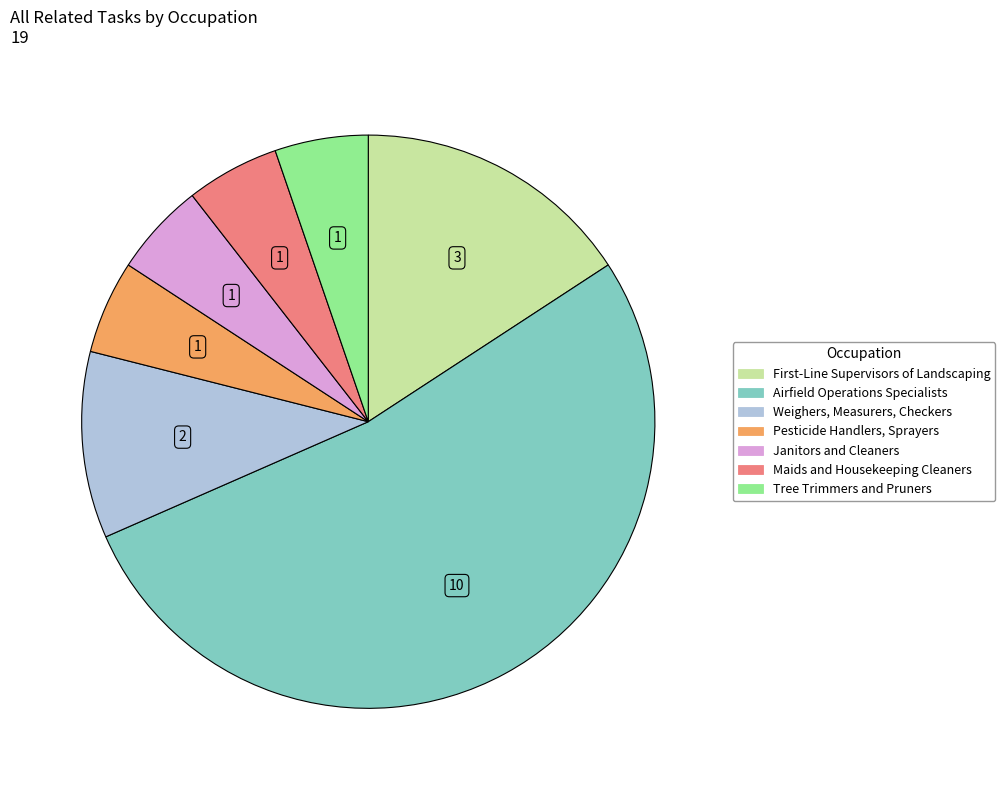

Does any single category account for the majority?

Yes